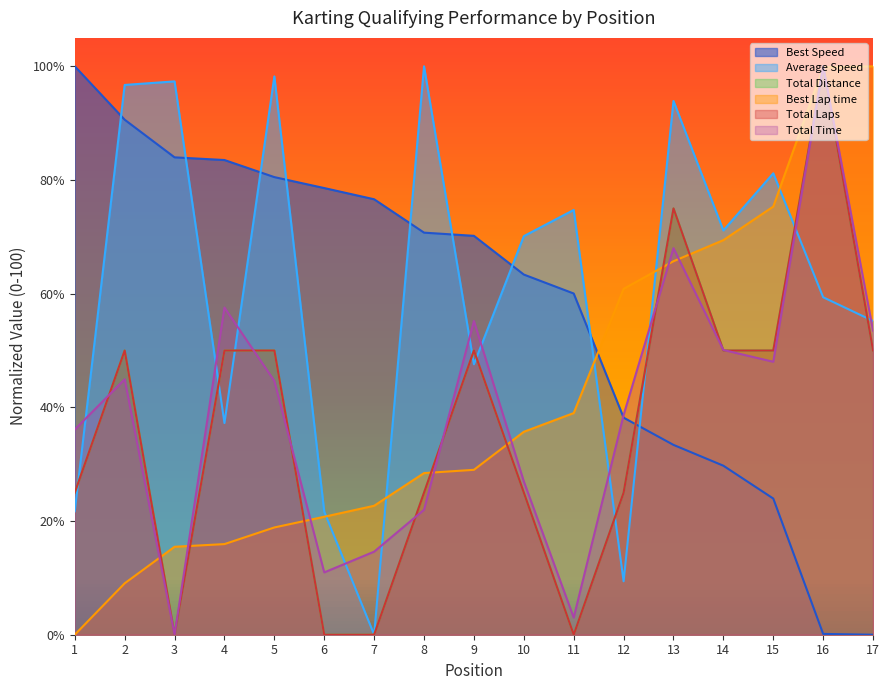

What are all the series names shown in the legend?

Total Laps, Best Lap time, Best Speed, Average Speed, Total Time, Total Distance